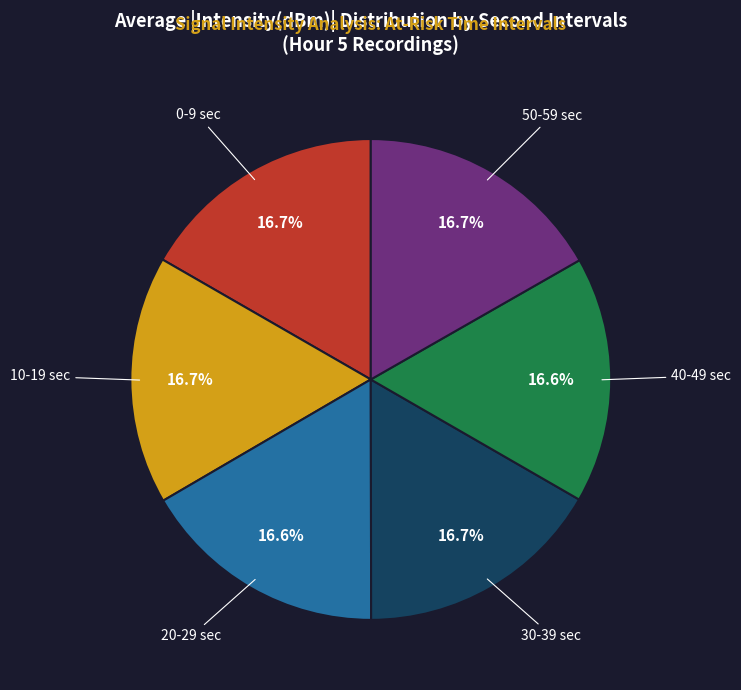

To the nearest percent, what is the difference between the largest and smallest slice percentages?

0%